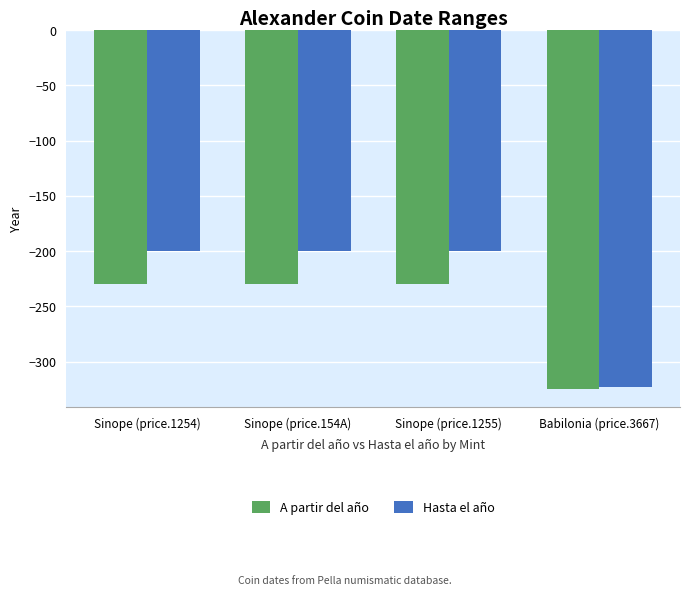

Which series has the largest total across all categories?

Hasta el año